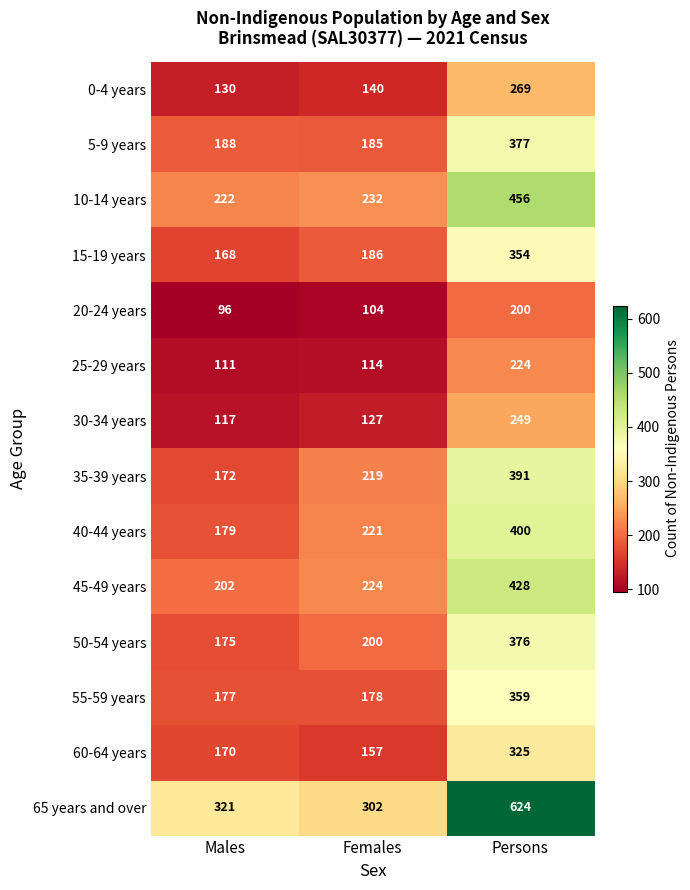

Which category has the lowest value in the 40-44 years series?

Males